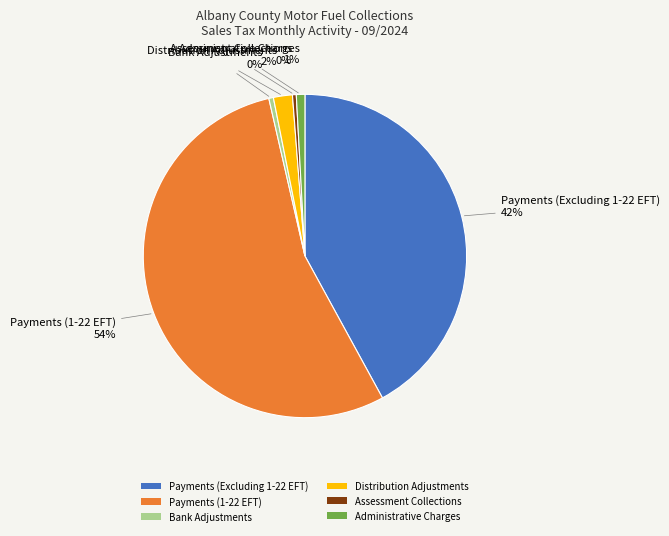

What is the largest slice in the pie chart?

Payments (1-22 EFT)